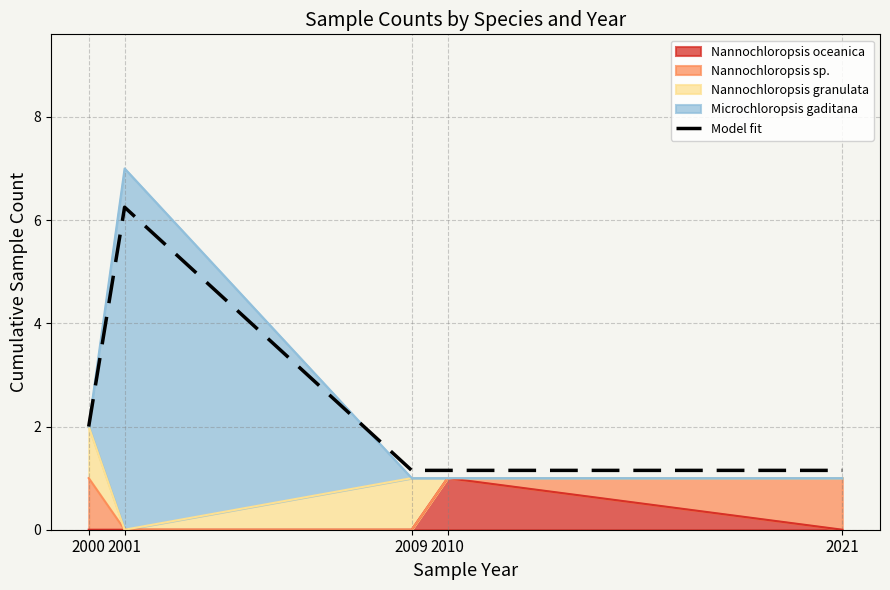

What is the difference between the maximum and second lowest values?

5.1